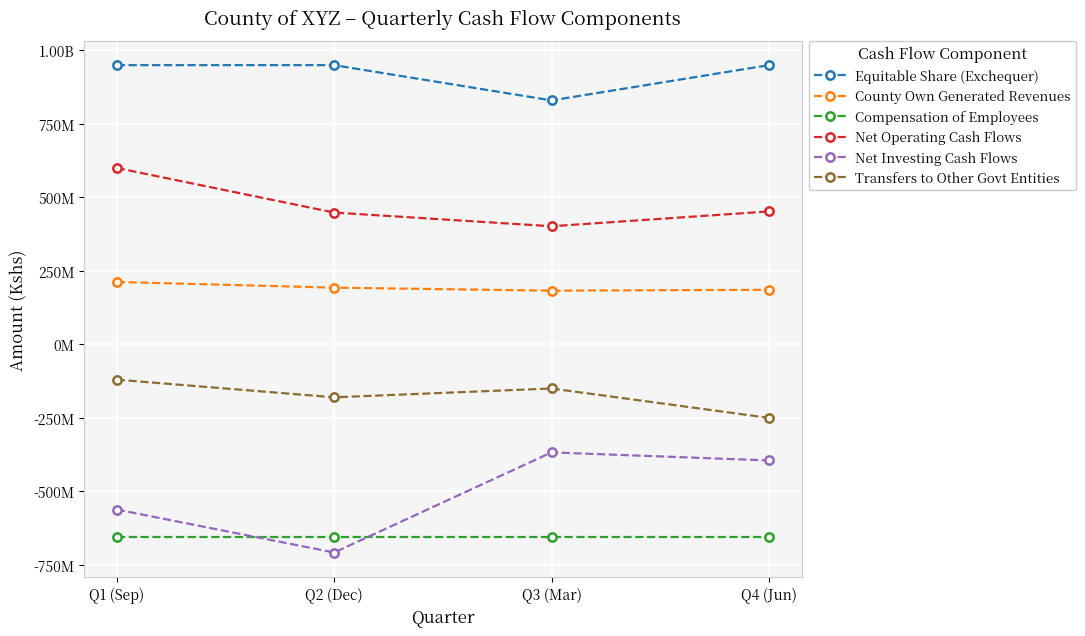

Is the value of Equitable Share (Exchequer) at Q3 (Mar) greater than the value of County Own Generated Revenues at Q2 (Dec)?

Yes